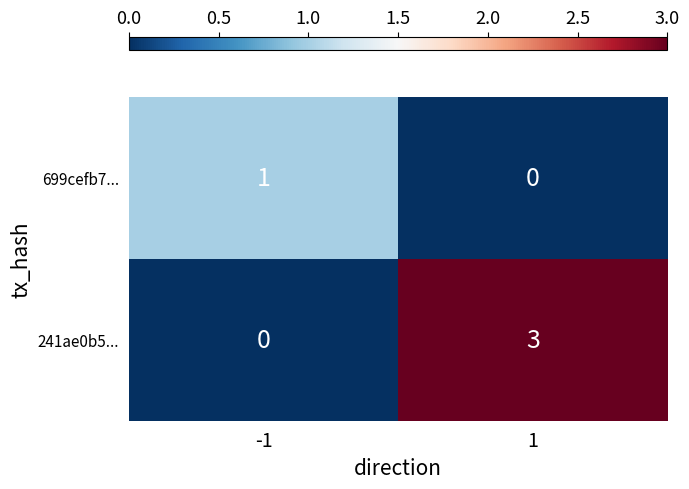

Which series changed the most between -1 and 1?

241ae0b5...